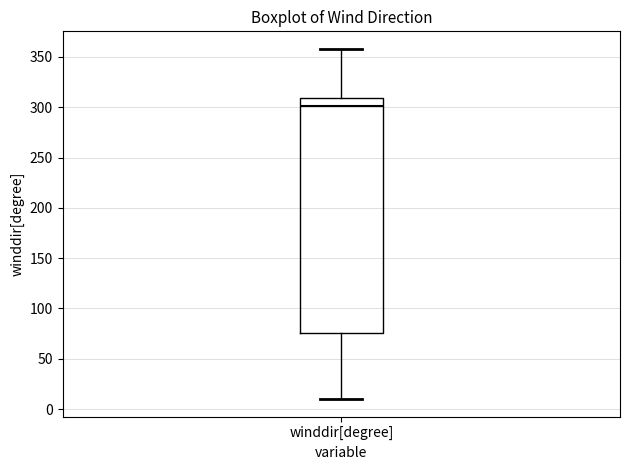

Transcribe this box plot: give where the median line is, the range the box spans, and where the two whiskers end, as read against the y-axis. The values are not printed on the chart, so give them approximately, as read against the axis.

median 300, box 75 to 310, whiskers 10 to 360